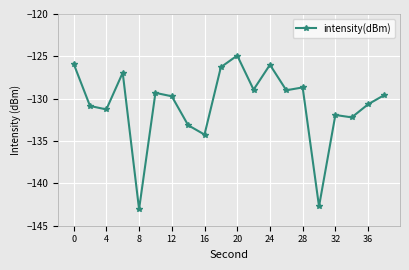

What is the minimum value shown in the chart?

-143.0